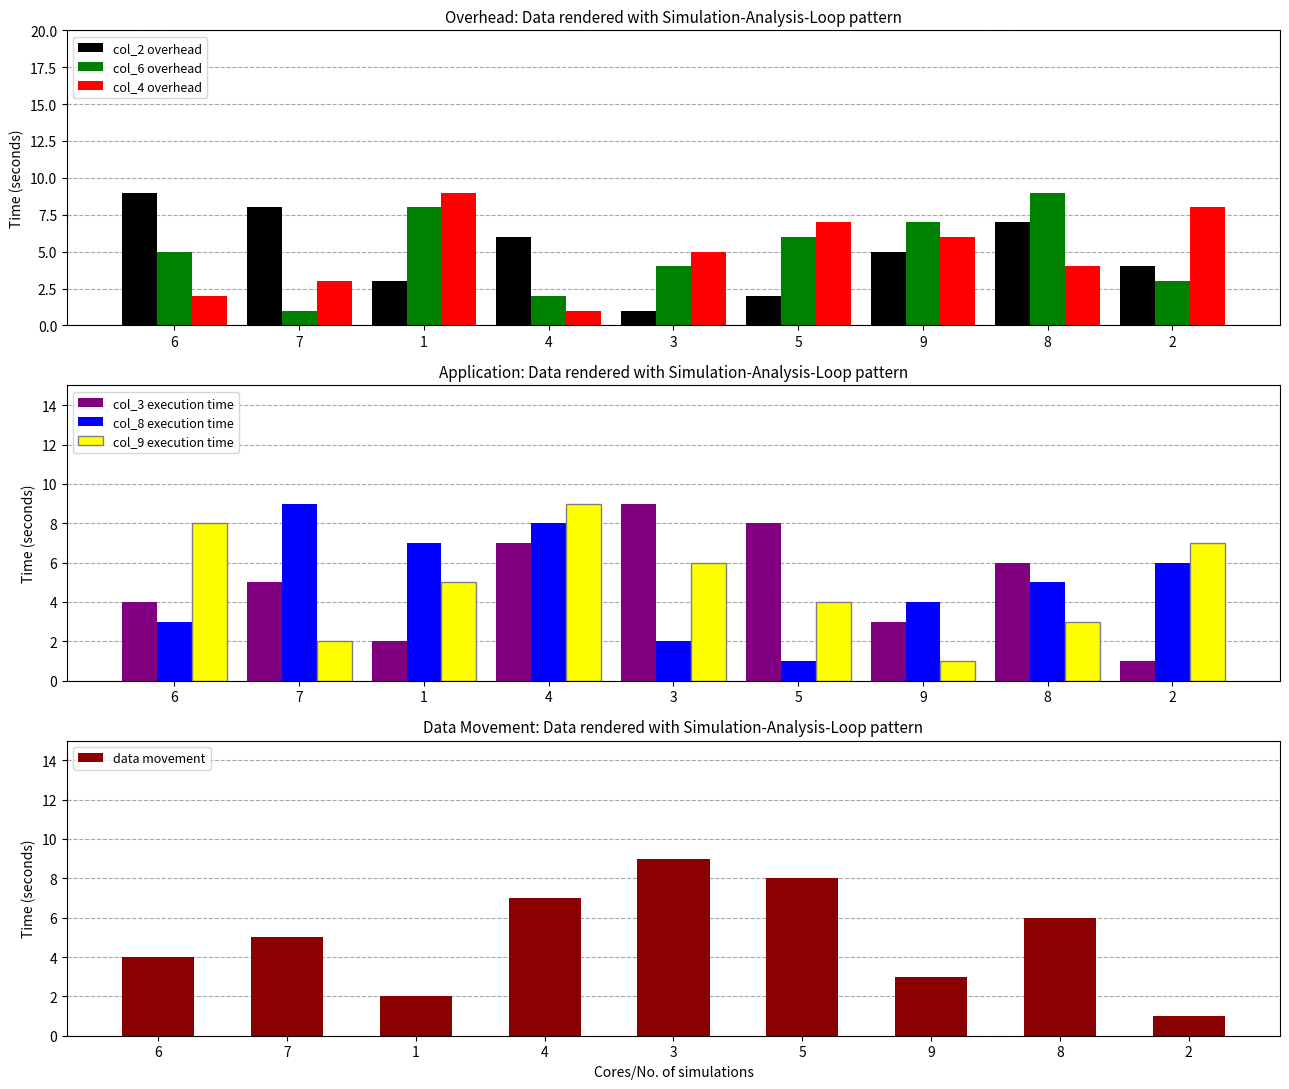

Where does the col_6 series first go above 6?

1